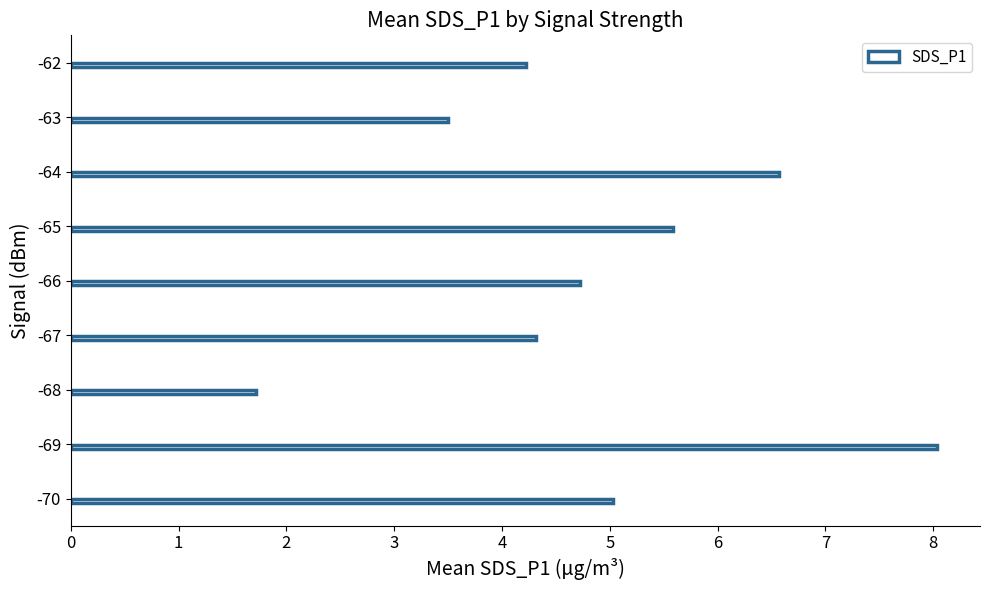

What is the minimum value shown in the chart?

1.7